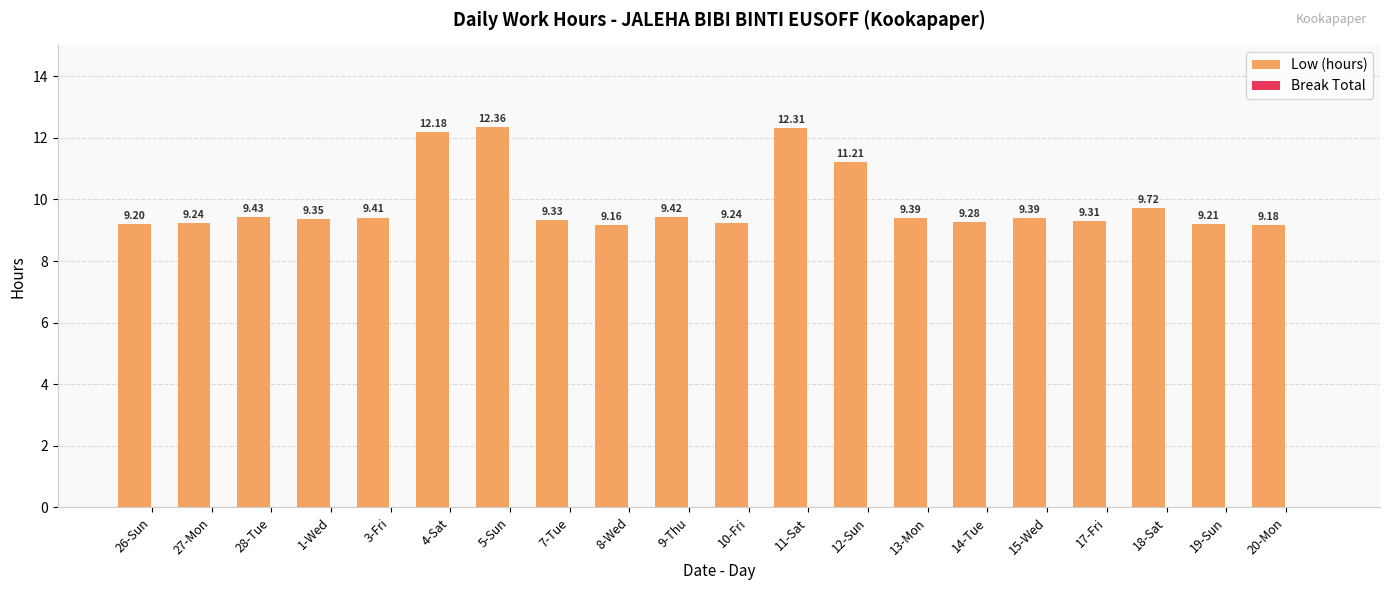

What is the difference between the maximum and minimum values?

3.2